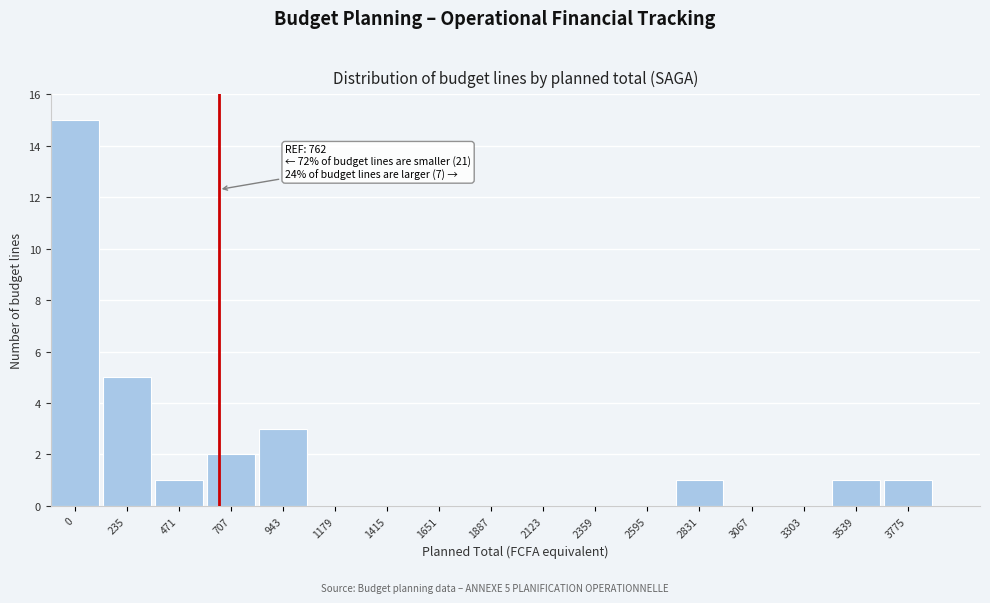

Reading left to right, transcribe all the data shown in this chart.

0=15	235=5	471=1	707=2	943=3	1179=0	1415=0	1651=0	1887=0	2123=0	2359=0	2595=0	2831=1	3067=0	3303=0	3539=1	3775=1